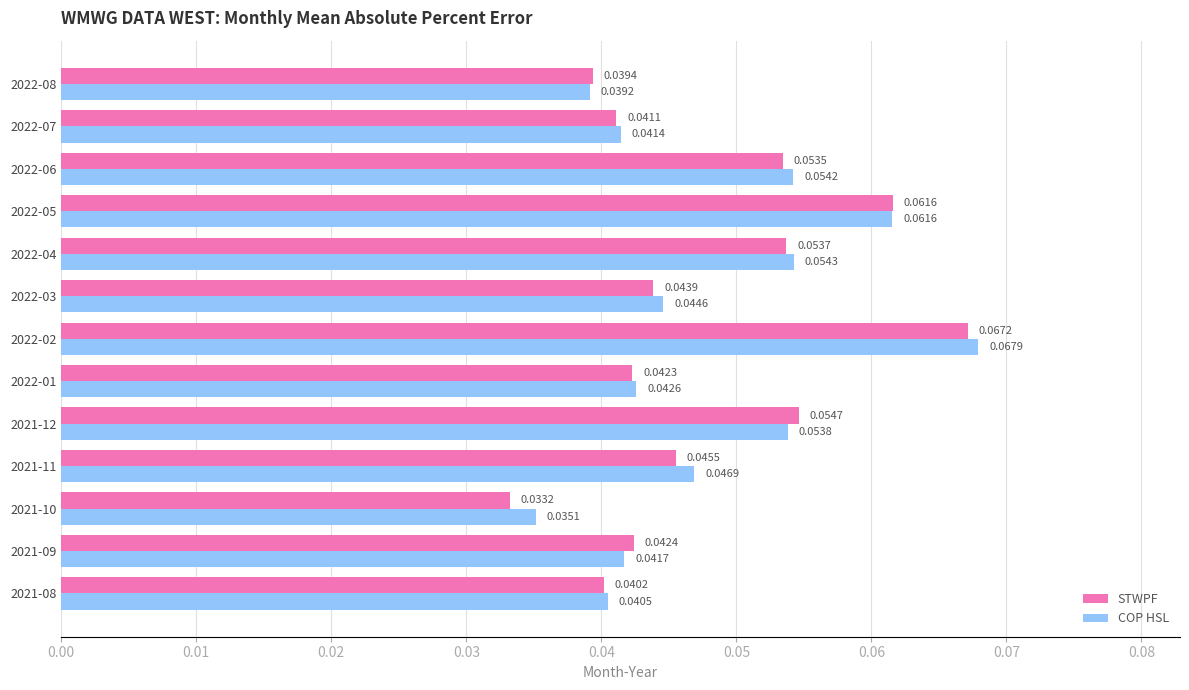

Between 2022-07 and 2022-08, which series saw the biggest shift?

COP HSL